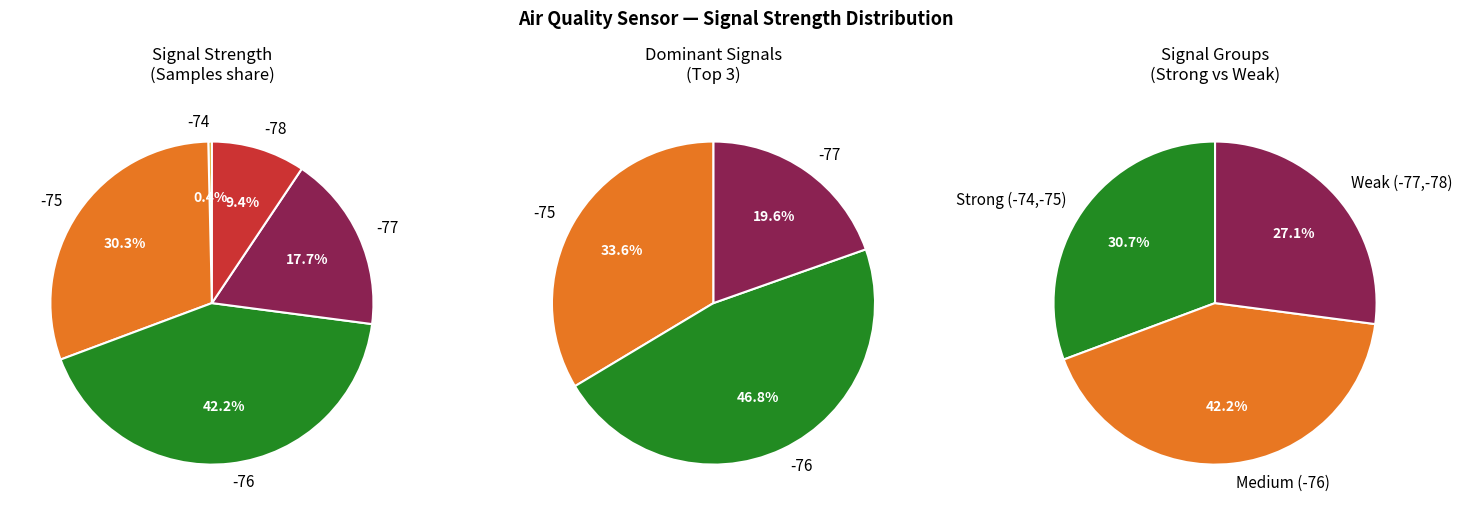

Does -77 account for over 50% of the chart?

No